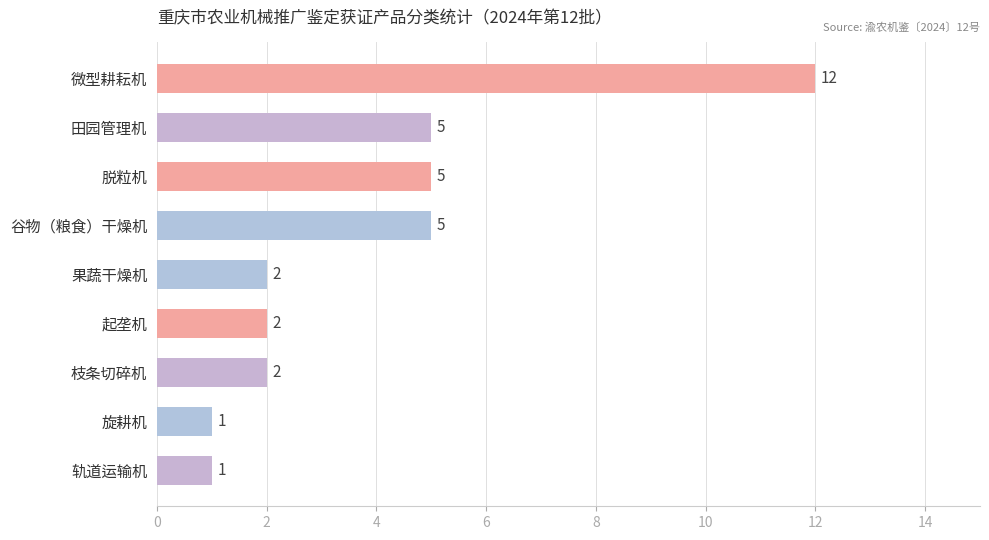

The chart shows a value of 5 at 田园管理机. True or false?

True